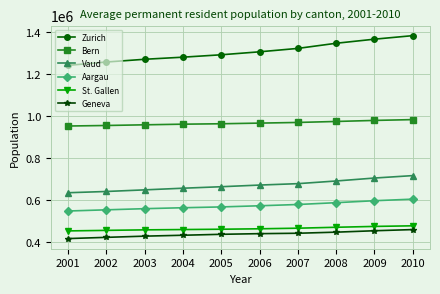

What is the total value across all series at 2003?

4322861